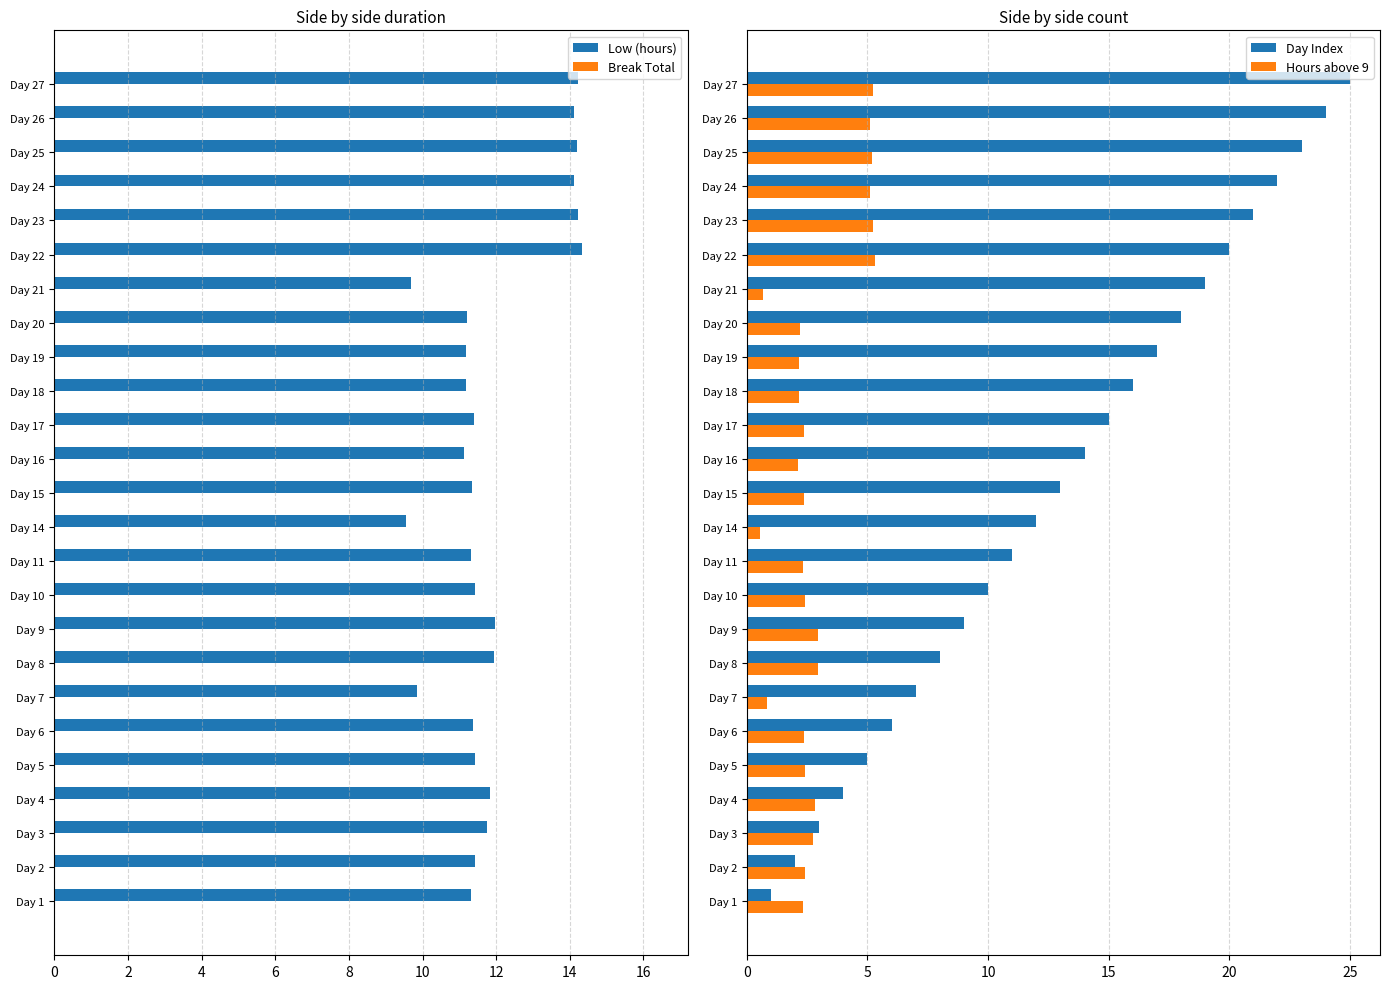

The value of Low (hours) at Day 14 is 16.3. True or false?

False